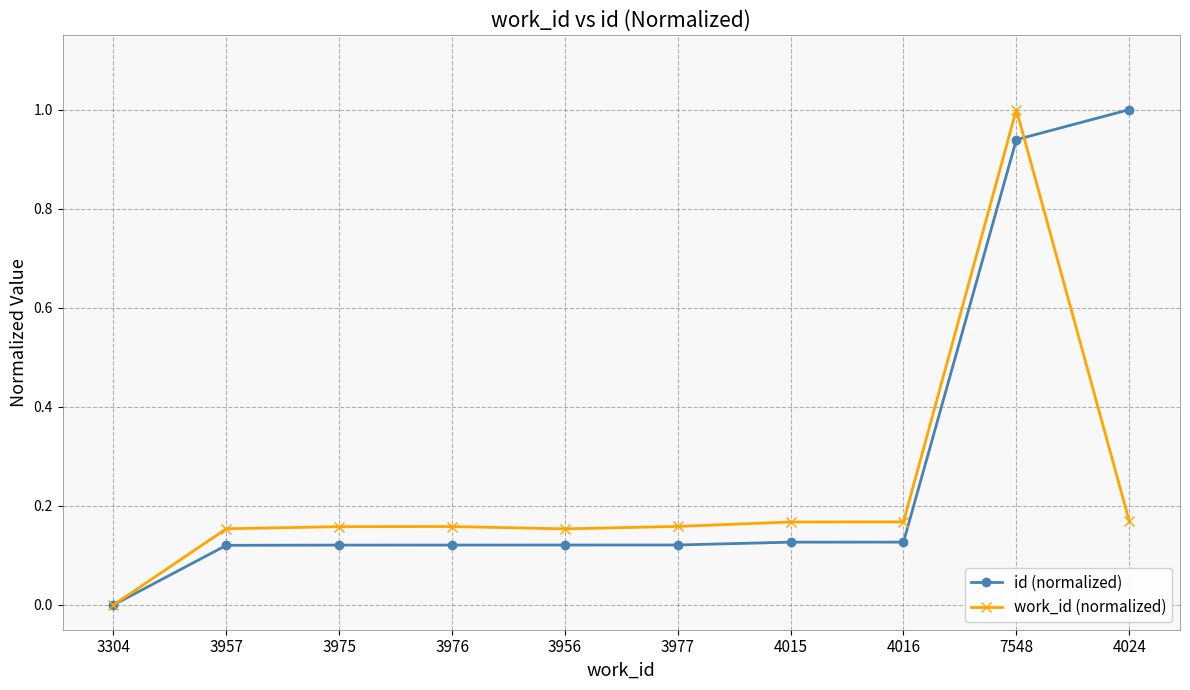

Rank the series by their average value, from lowest to highest.

work_id (normalized), id (normalized)